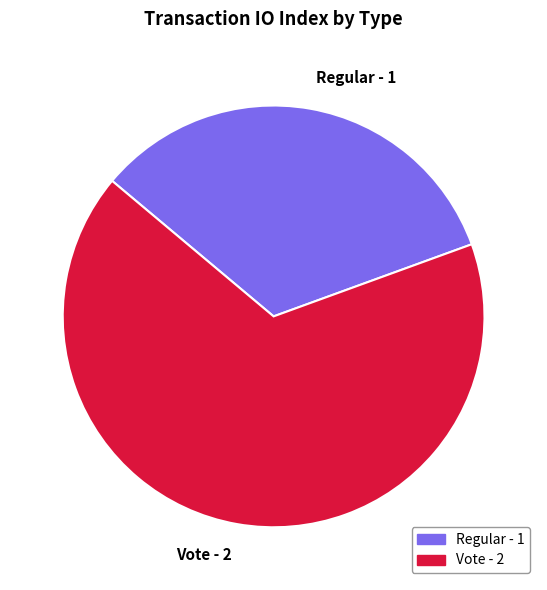

Is there any slice that represents more than half of the pie?

Yes